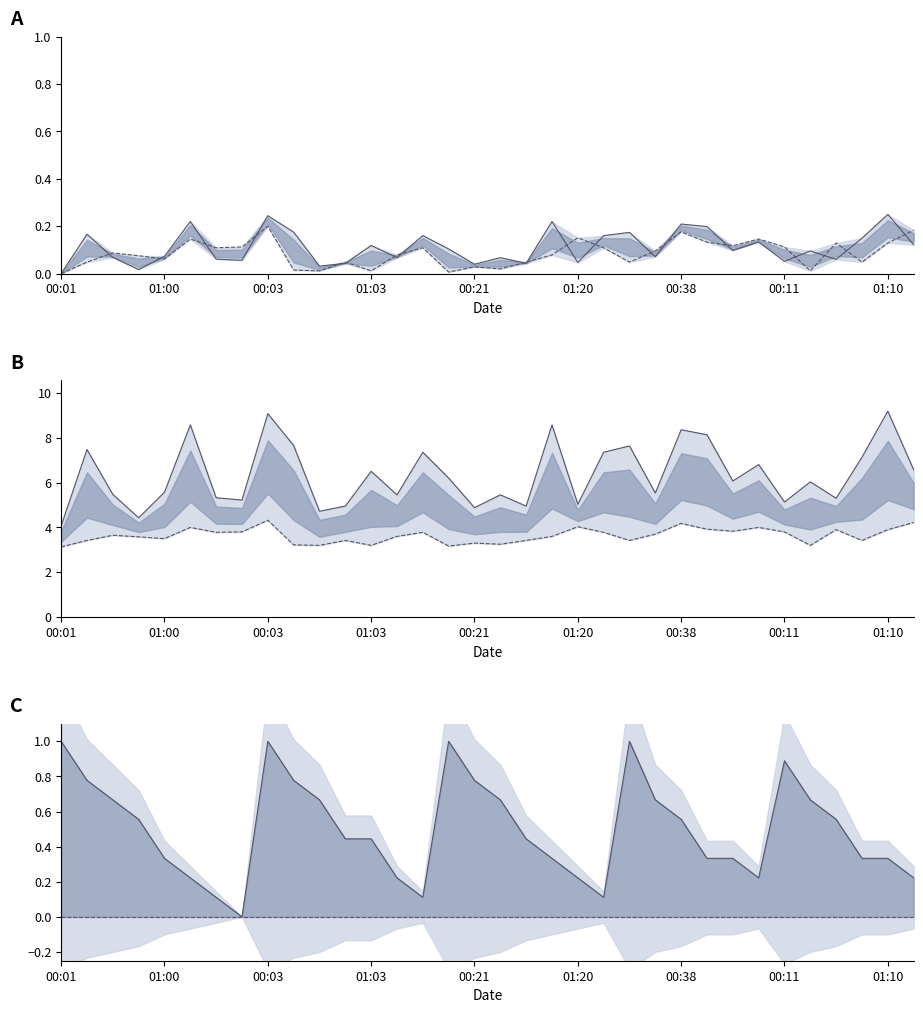

In SDS_P1 norm, how many points are lower than both neighbors (excluding endpoints)?

11